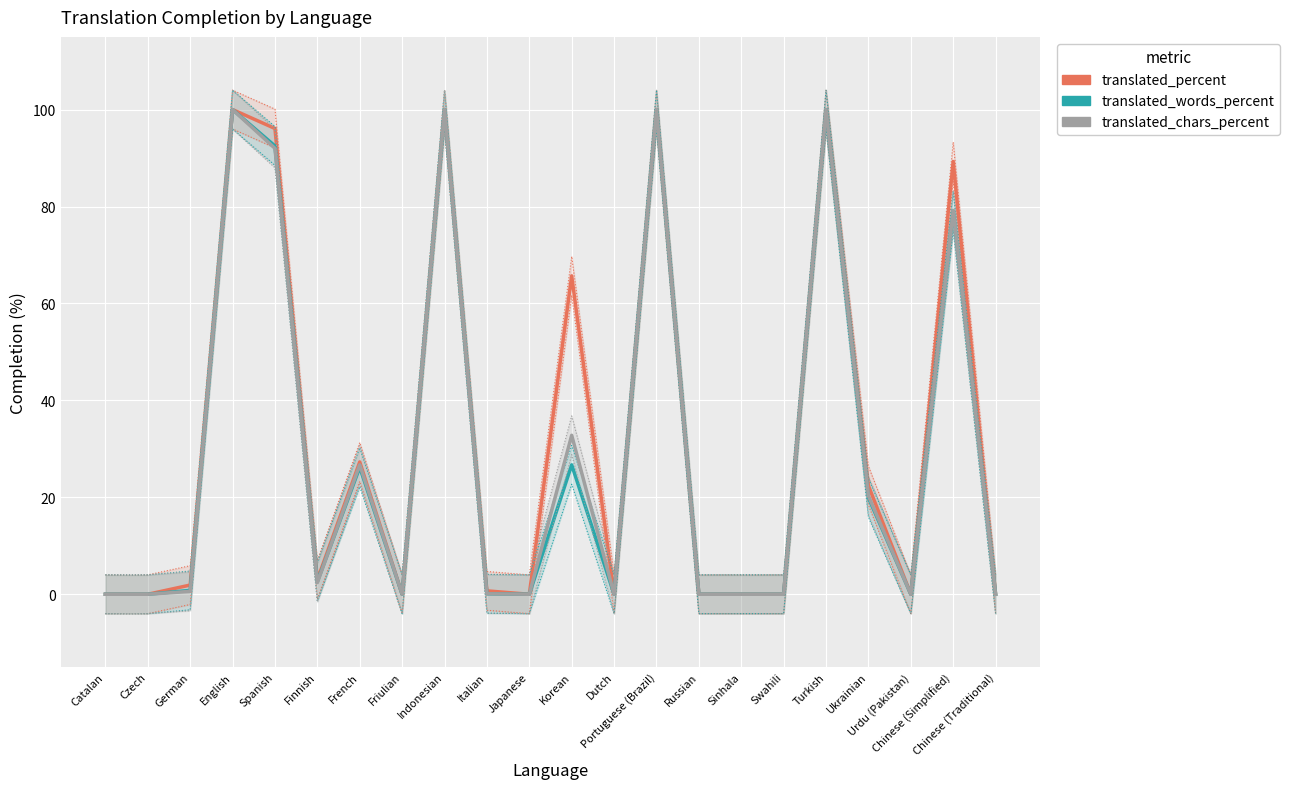

At how many categories does at least one series exceed 0?

12